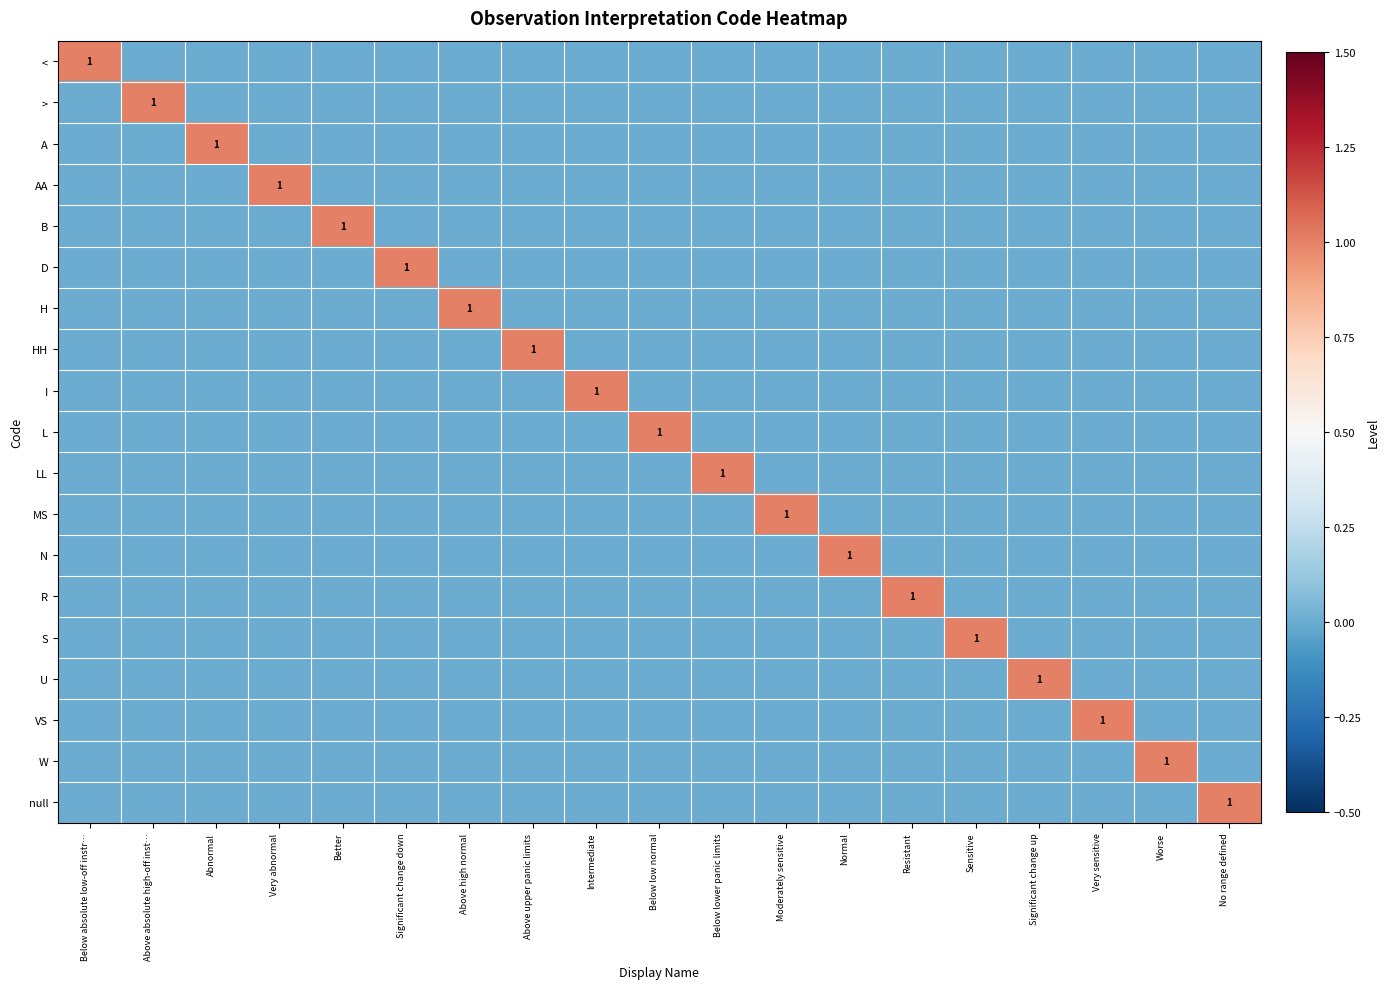

How many categories are shown in the chart?

19